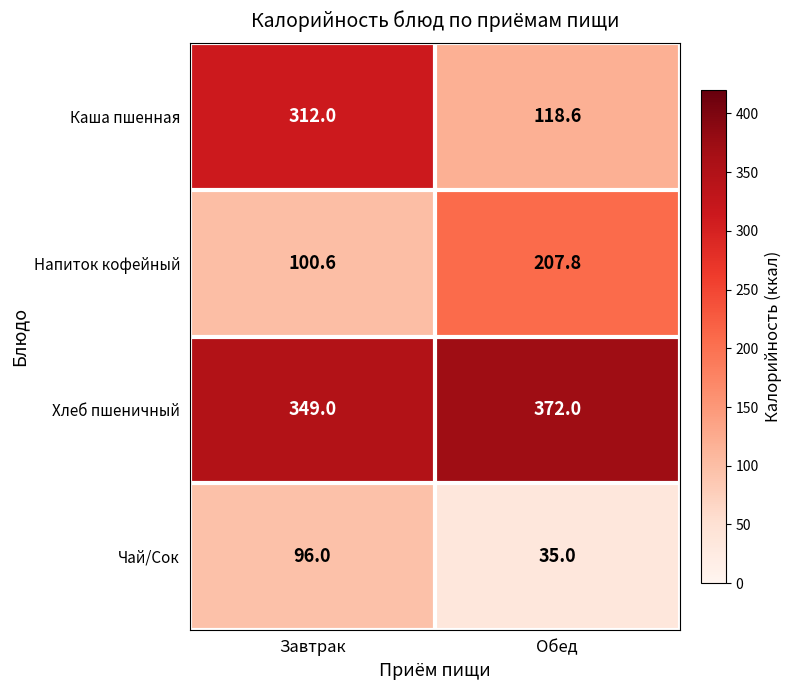

What is the difference between the Напиток кофейный values at Обед and Завтрак?

107.2